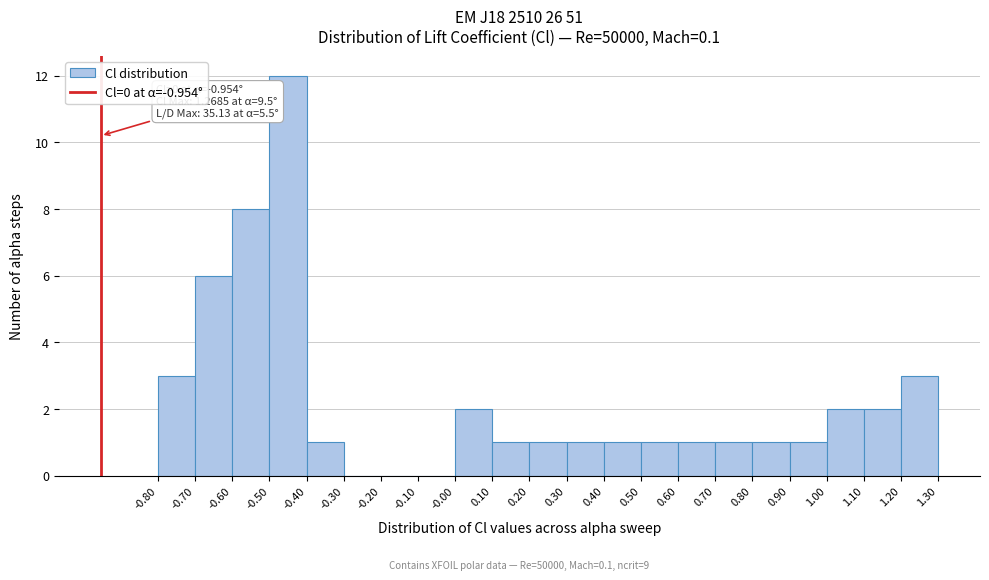

Which range on the x-axis has the tallest bar?

-0.50 to -0.40